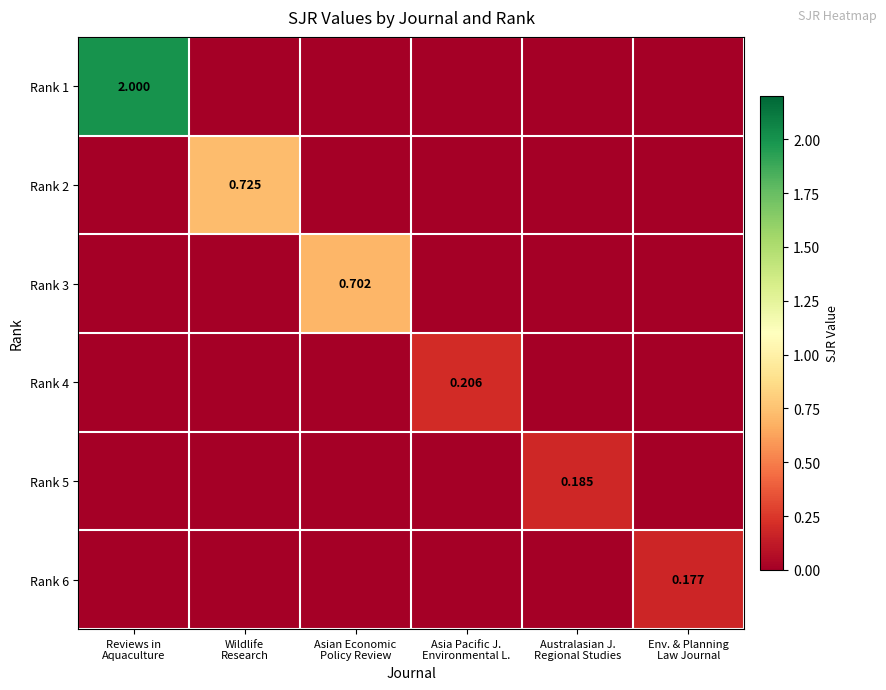

Rank the series at Australasian J. Regional Studies from highest to lowest value.

Rank 5, Rank 1, Rank 2, Rank 3, Rank 4, Rank 6